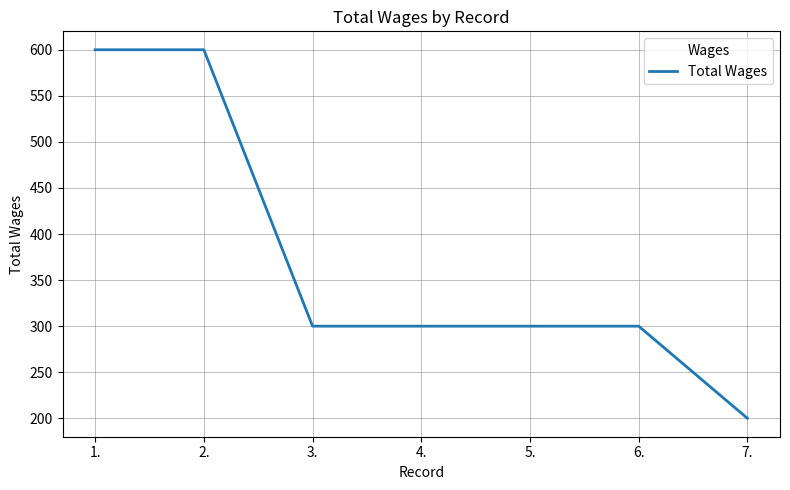

Which has a higher value, 3. or 2.?

2.